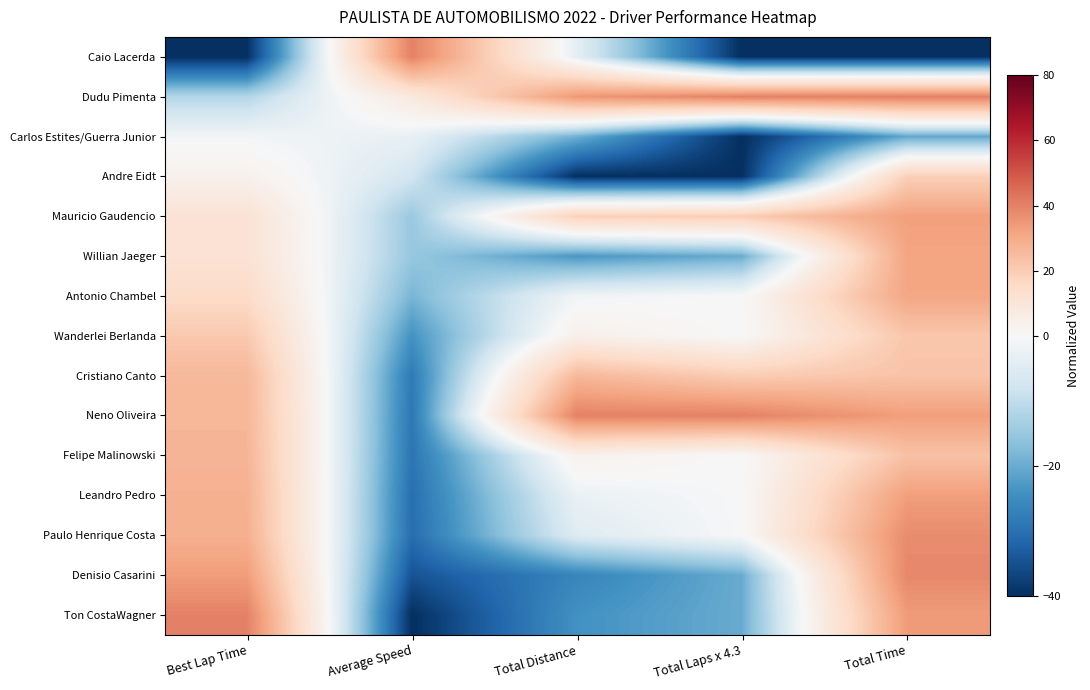

What is the total value across all series at Total Time?

338.6